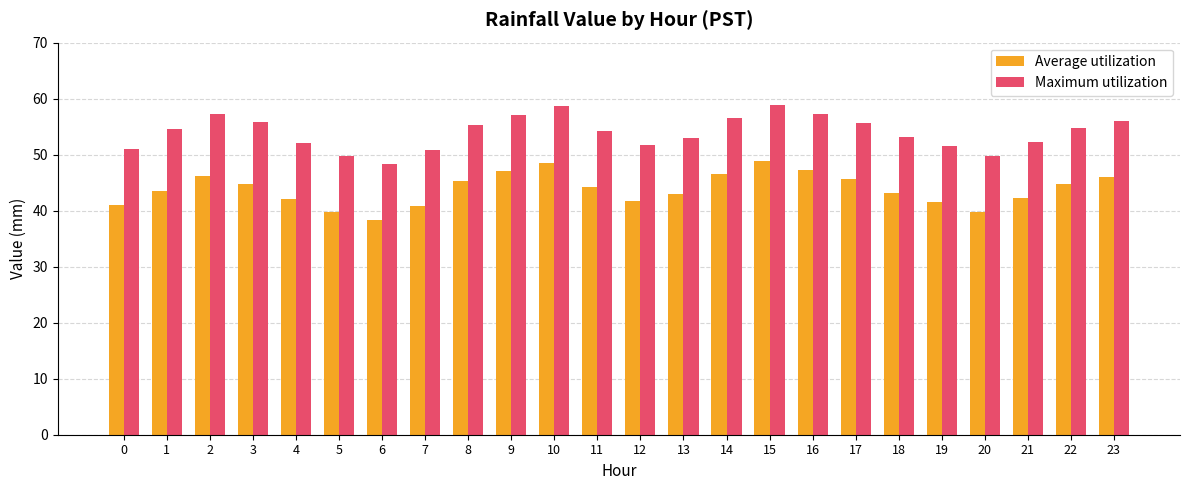

What are all the series names shown in the legend?

Average utilization, Maximum utilization